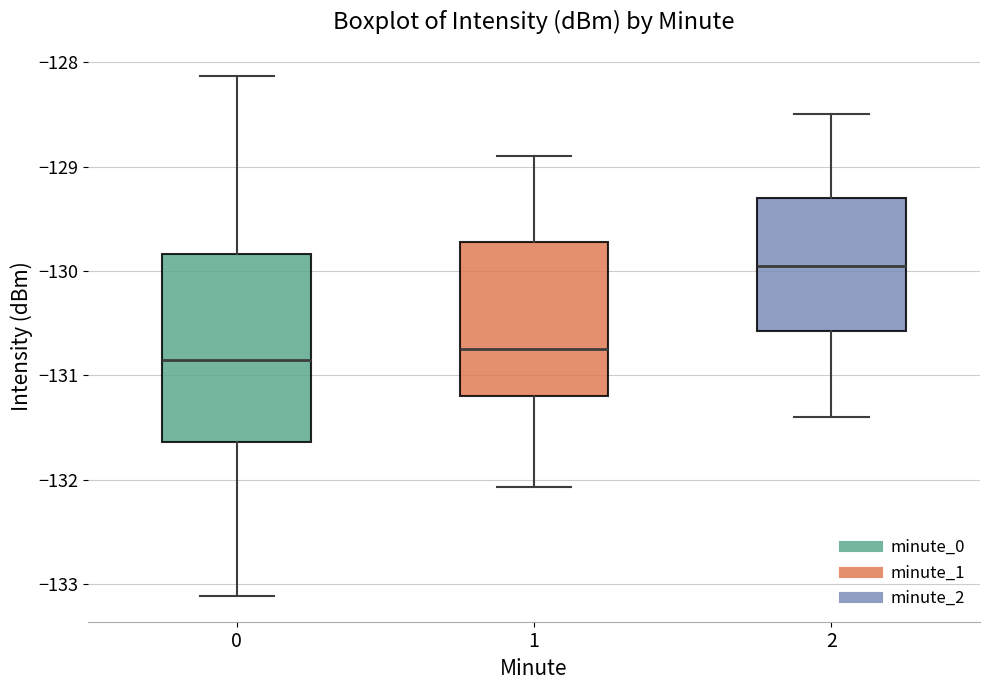

Which box has the highest median line?

2